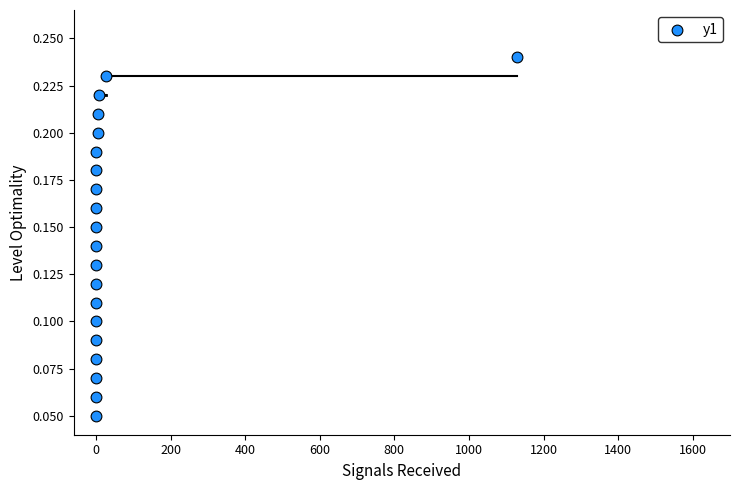

What is the range of X values (max minus min)?

1129.0